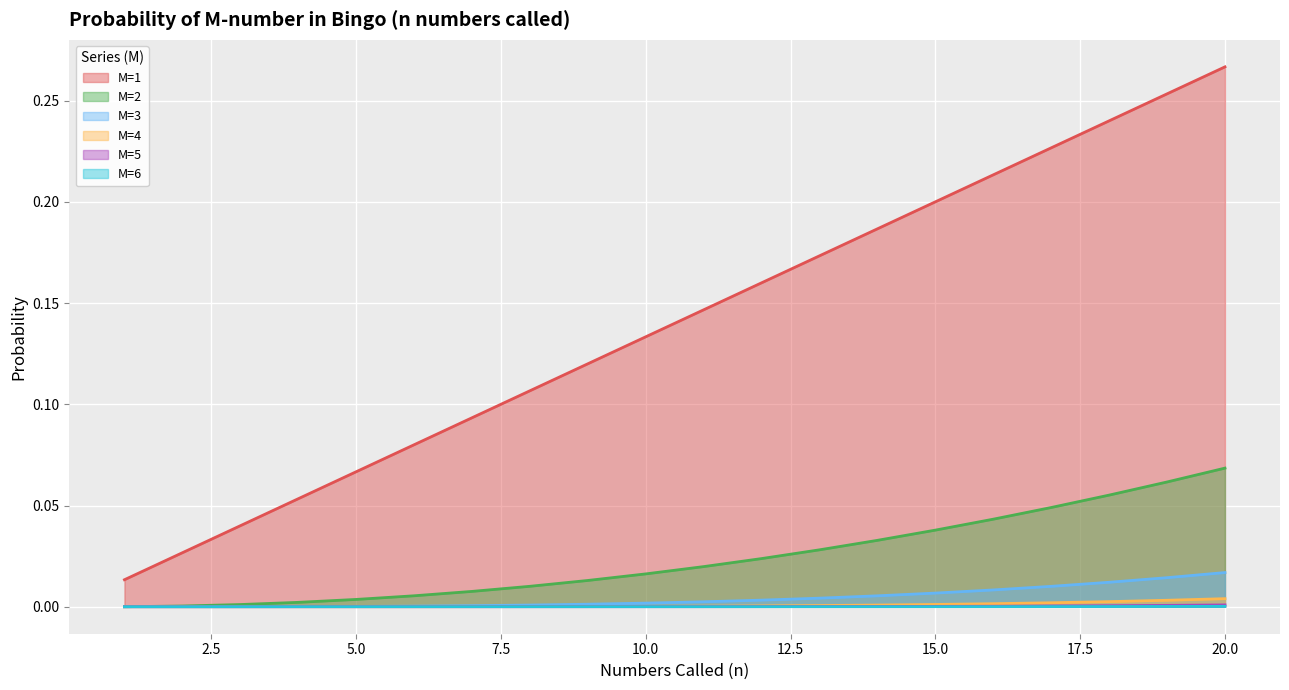

True or false: M=4 has a value of 0.0 at 20.

False